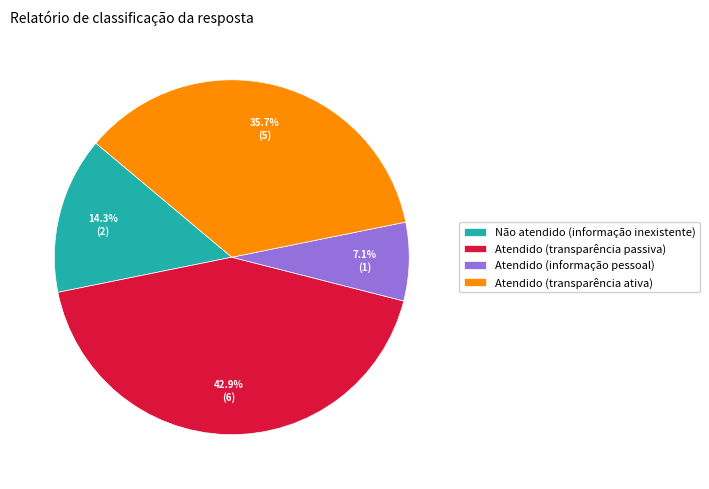

Which category has the smallest portion of the pie?

Atendido (informação pessoal)